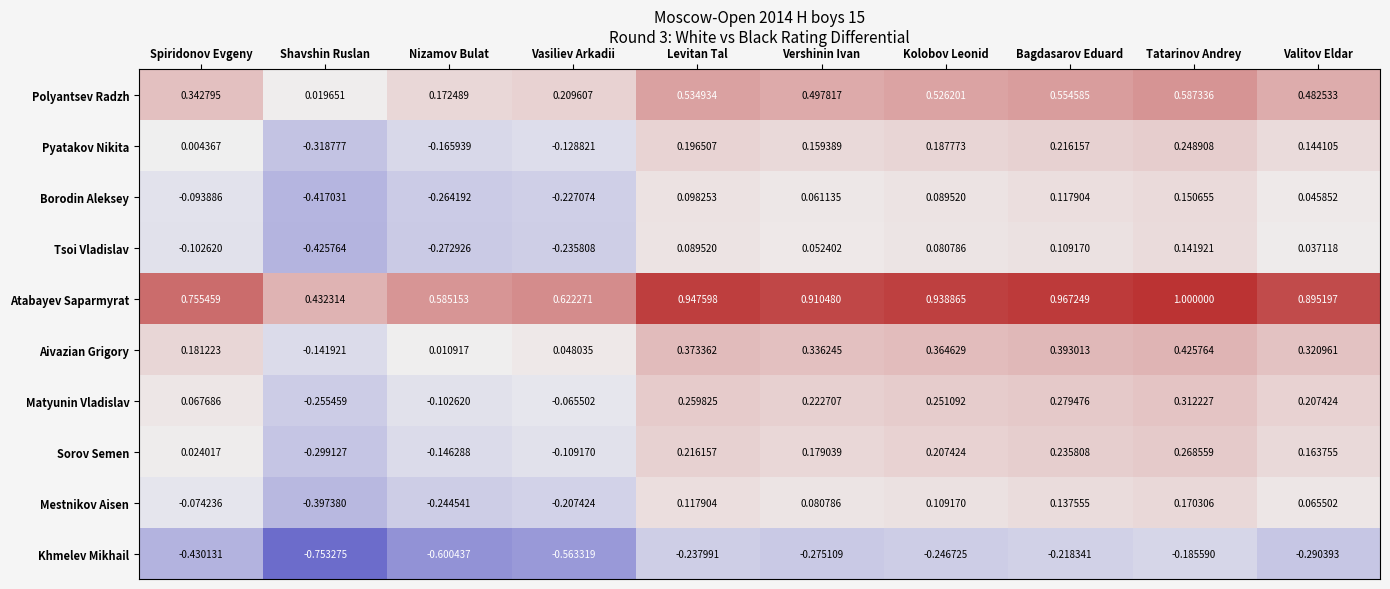

Is the value of Matyunin Vladislav at Vershinin Ivan greater than the value of Mestnikov Aisen at Kolobov Leonid?

Yes